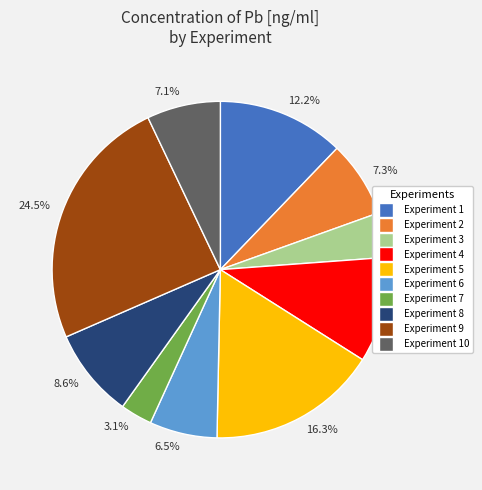

Which slice is the smallest?

3.1%